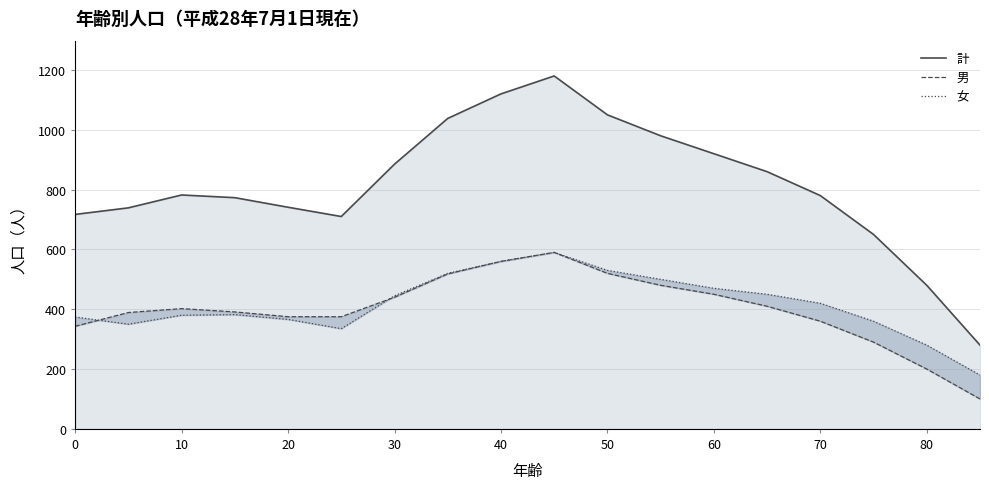

What is the minimum value shown in the chart?

100